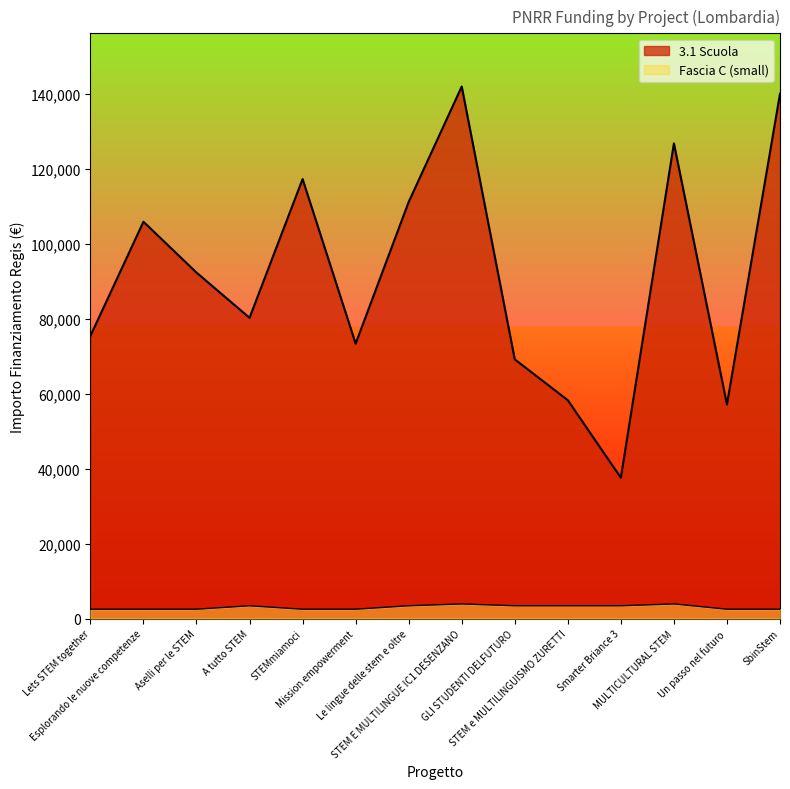

What is the value of the Fascia C (small) point at the 1st from the left?

2498.0